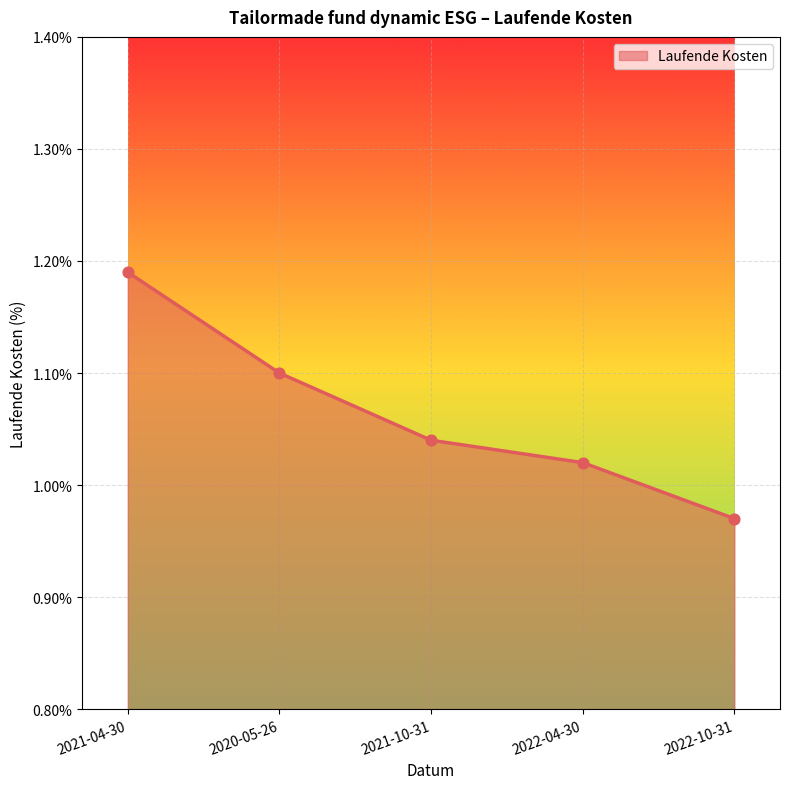

What is the ratio of the value at 2020-05-26 to the value at 2021-10-31?

1.1